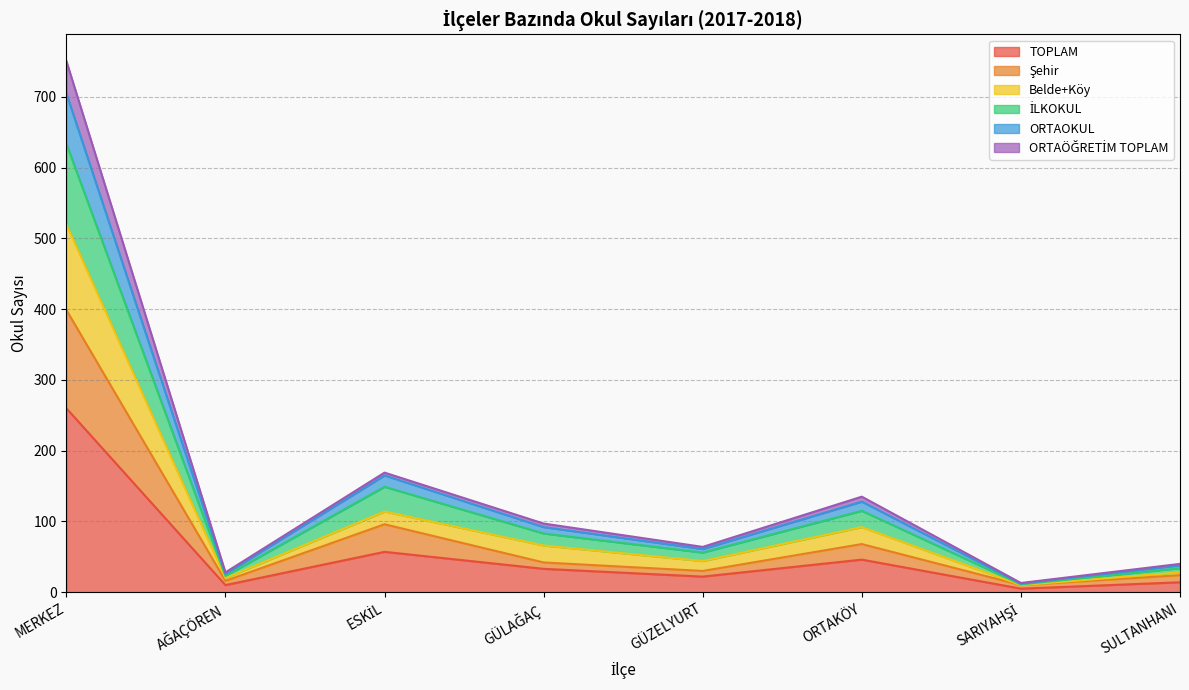

True or false: ORTAÖĞRETİM TOPLAM and İLKOKUL intersect in this chart.

False